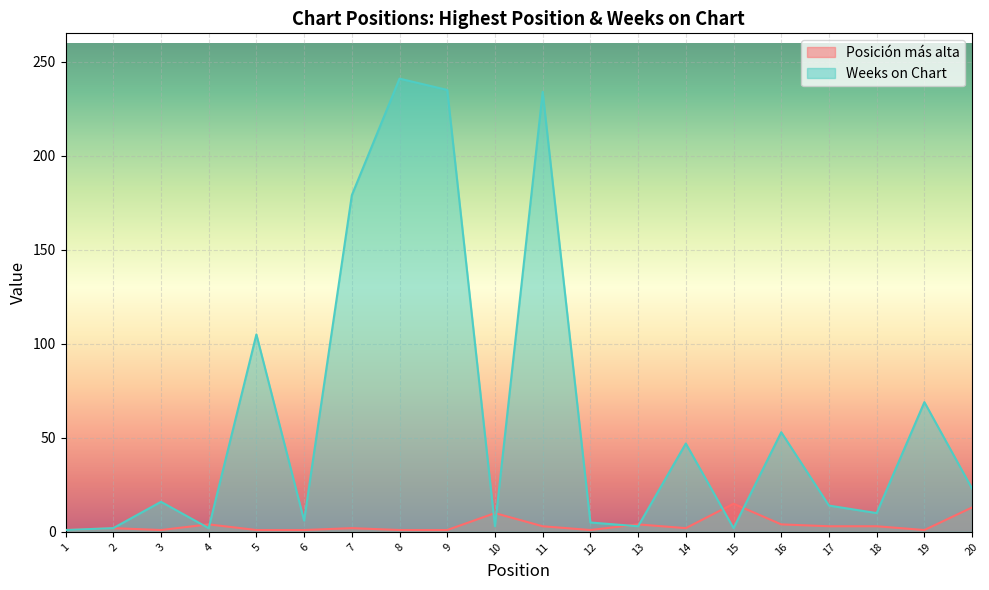

What is the sum of the Weeks on Chart values at 6 and 13?

9